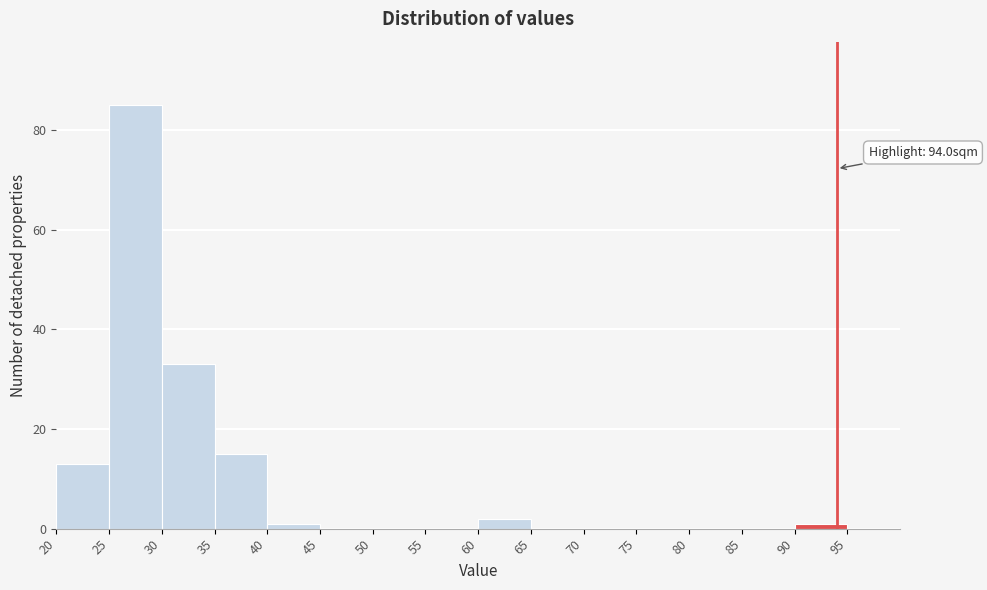

Over which range of the x-axis is the bar tallest?

25 to 30